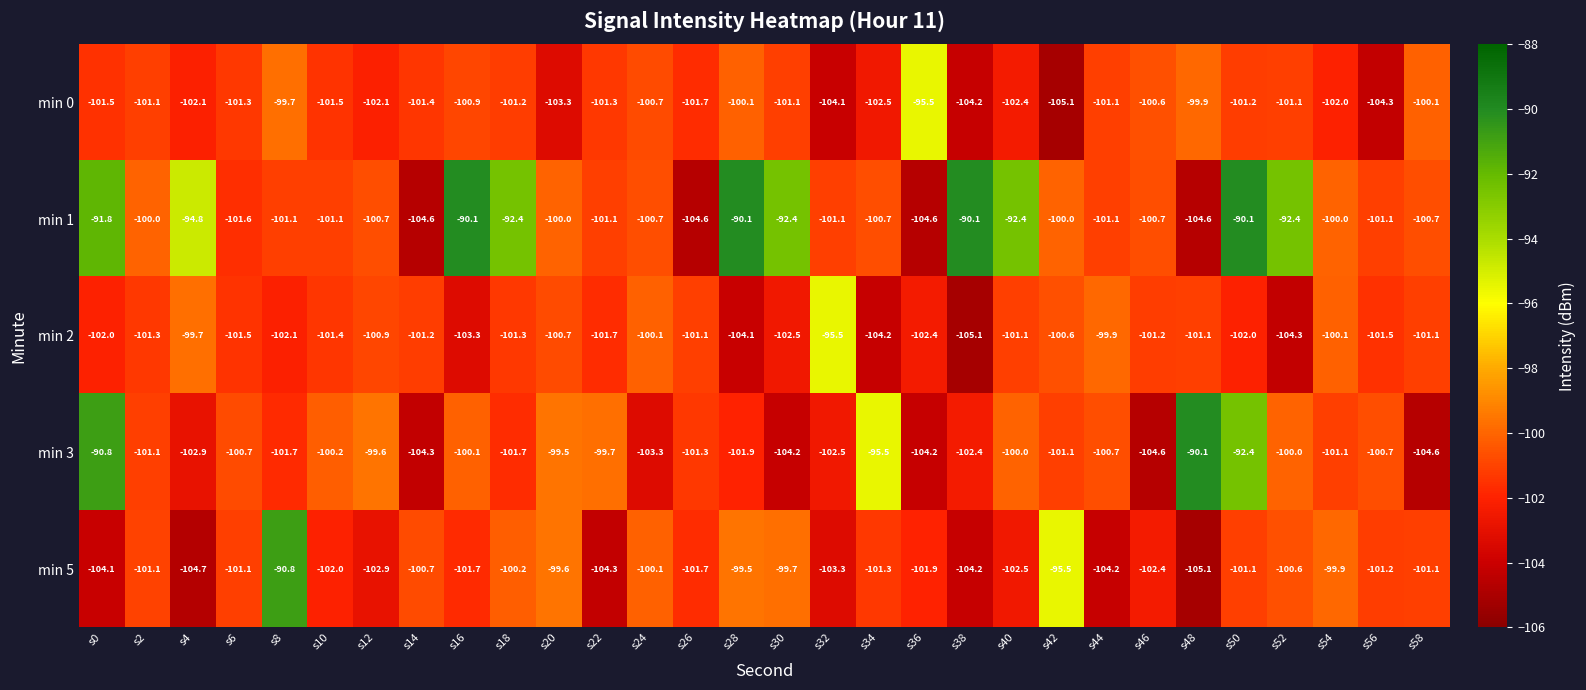

What is the total value across all series at s18?

-496.8